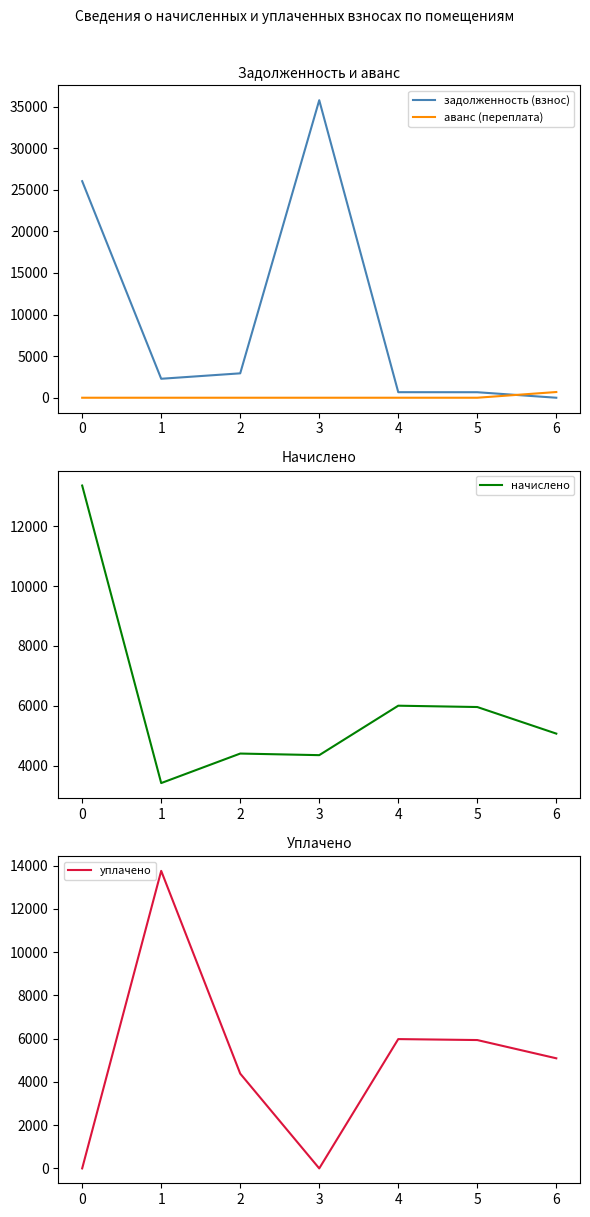

How many values in the уплачено series are below 5090?

3